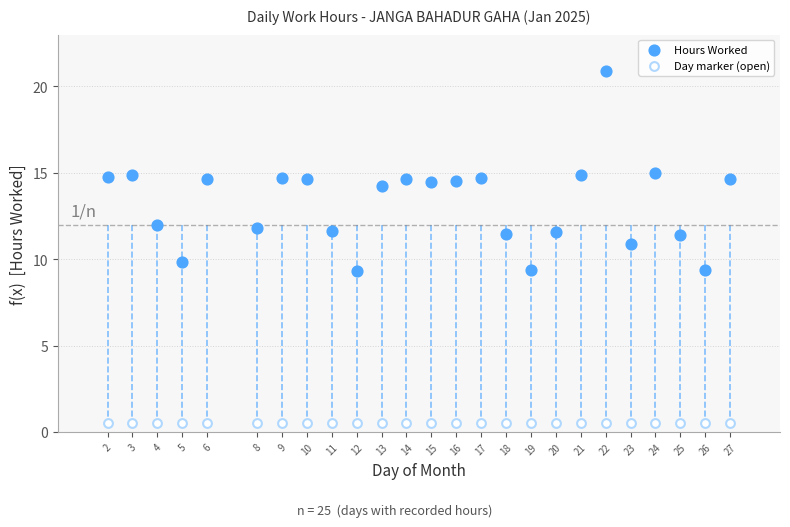

Which series reaches the minimum Y coordinate?

Day marker (open)